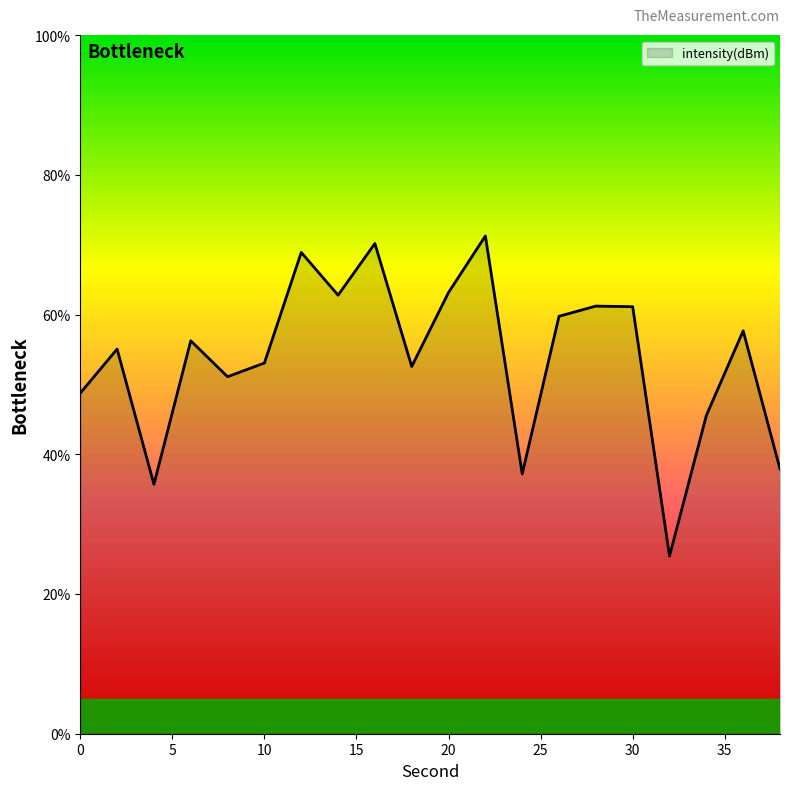

What is the greatest value displayed?

71.3